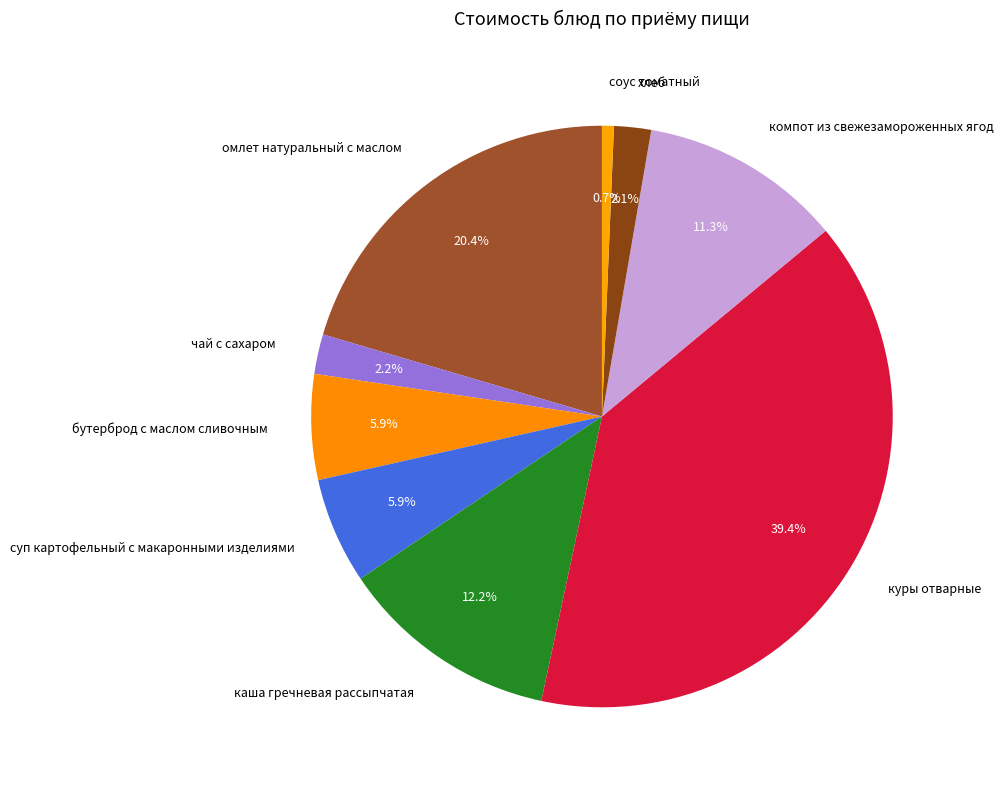

How much of the chart is everything except куры отварные?

60.6%